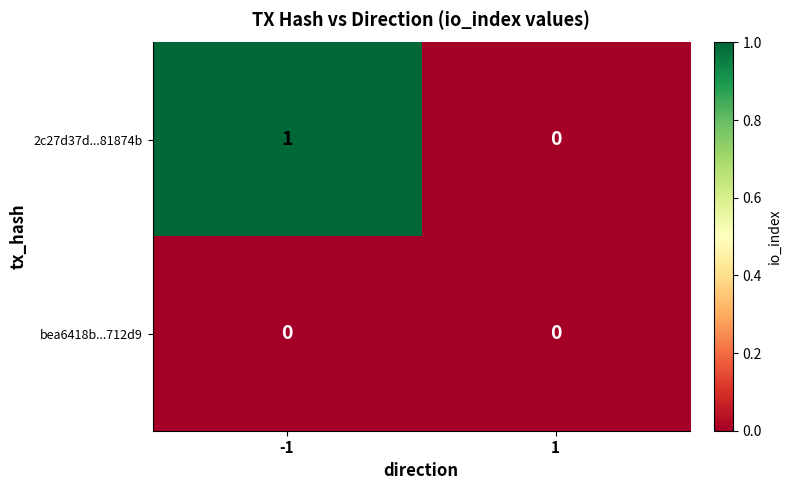

Count the number of categories in the chart.

2